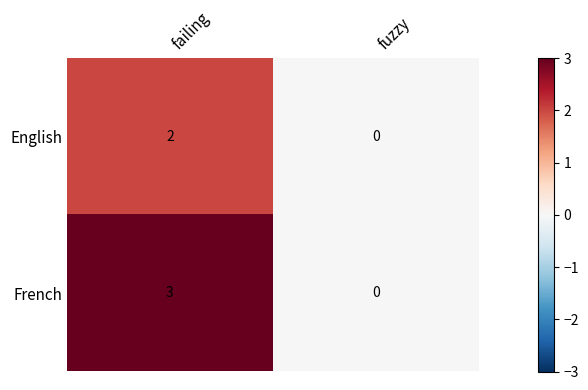

What is the difference between the French values at failing and fuzzy?

3